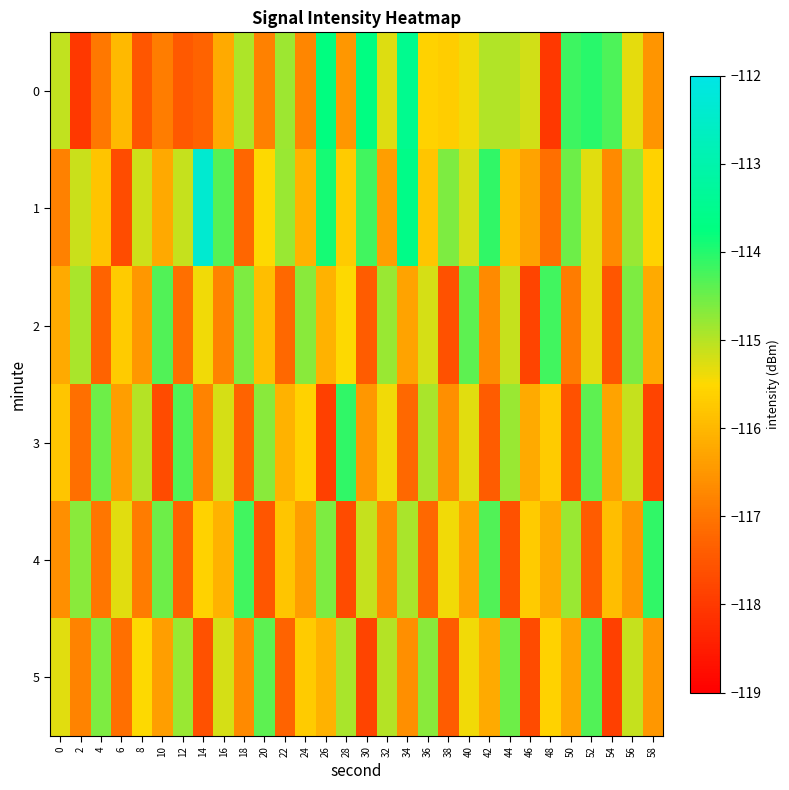

At which category is the sum across all series the highest?

52